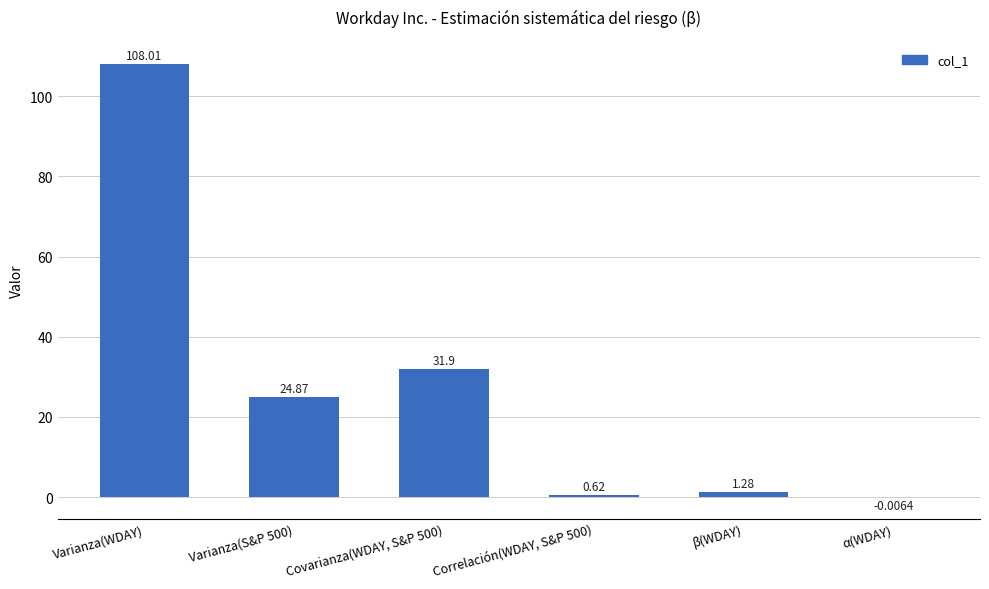

What is the sum of all values?

166.7